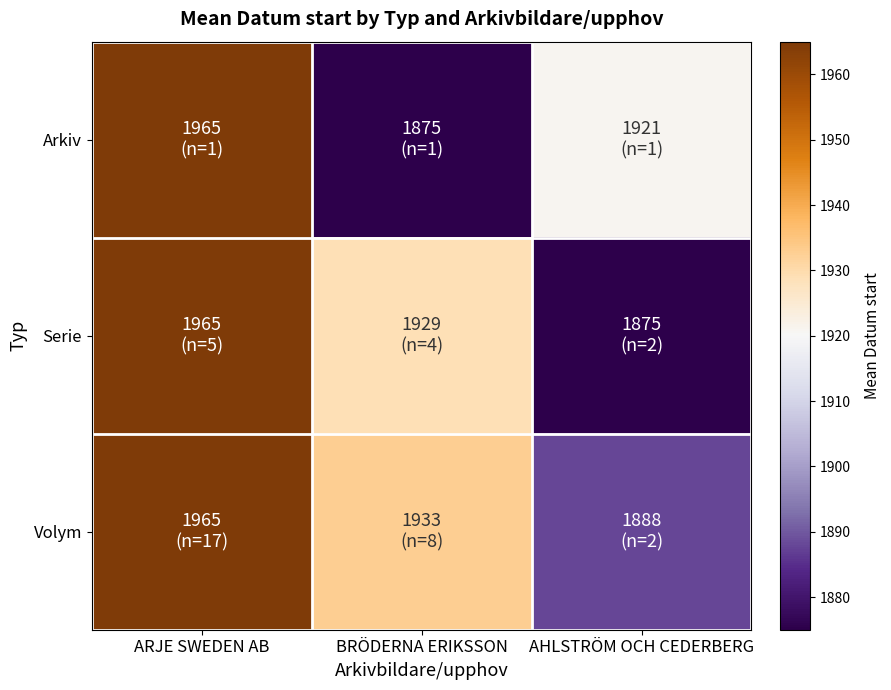

What is the spread (max minus min) of values at AHLSTRÖM OCH CEDERBERG?

46